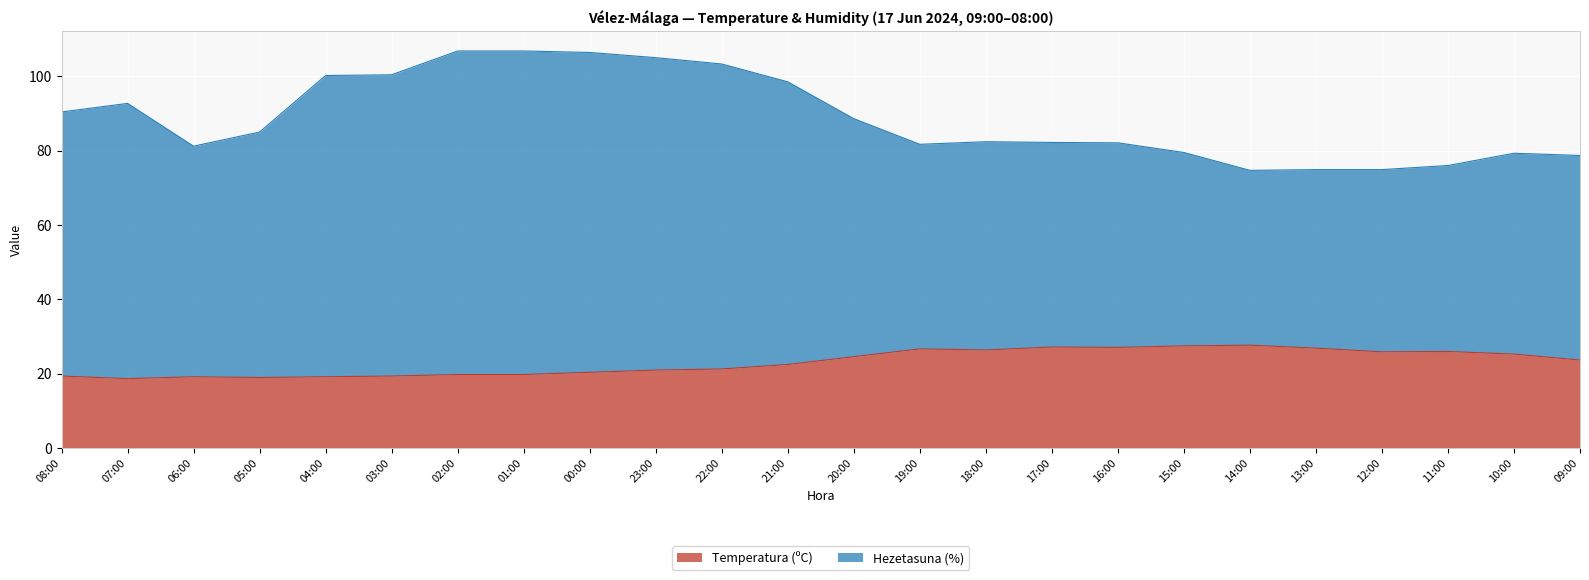

Is the value of Hezetasuna (%) at 13:00 greater than the value of Temperatura (ºC) at 06:00?

Yes